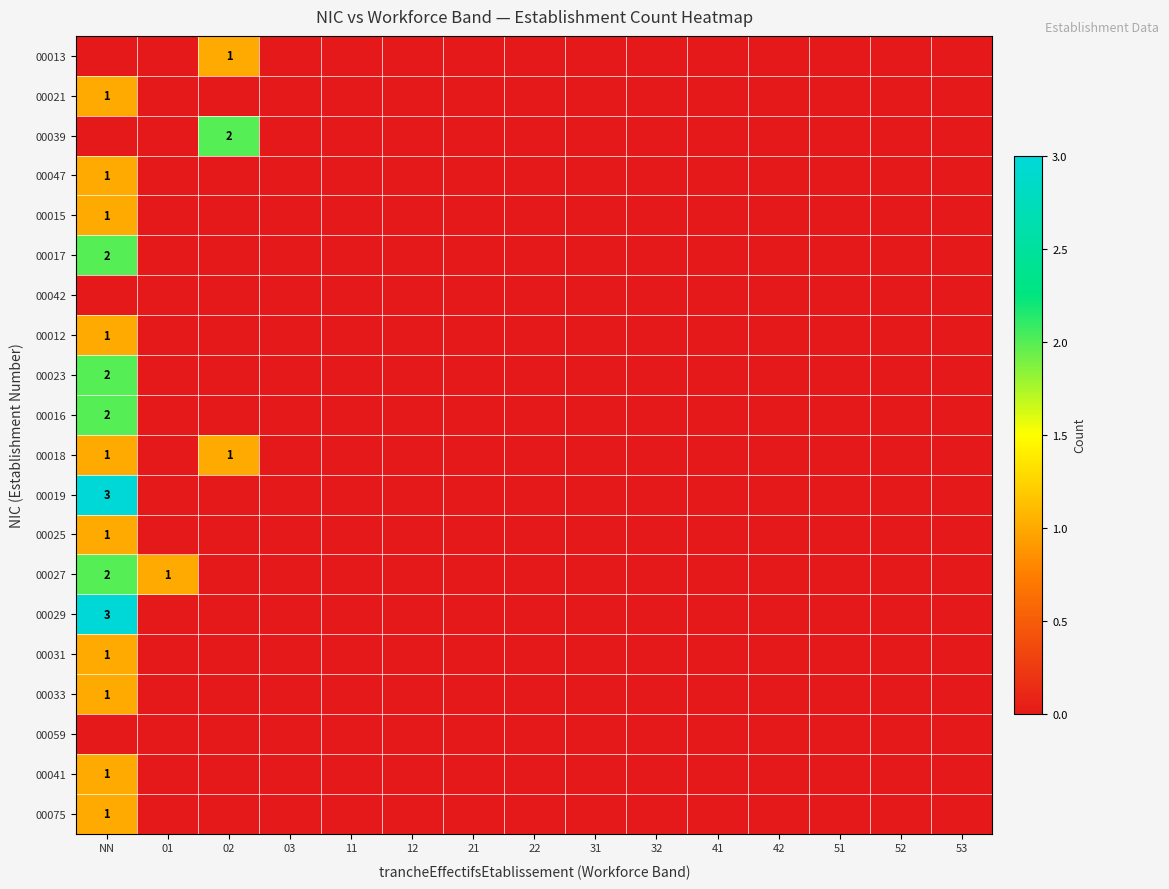

How many categories are shown in the chart?

15